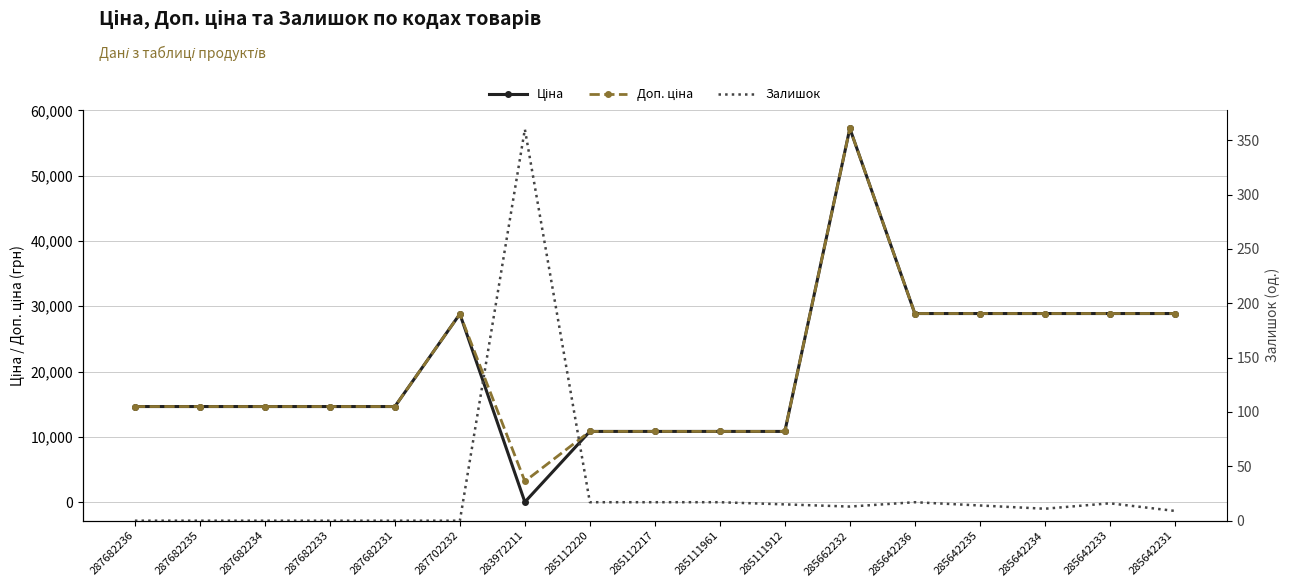

How many data points in Доп. ціна are less than 14649?

5